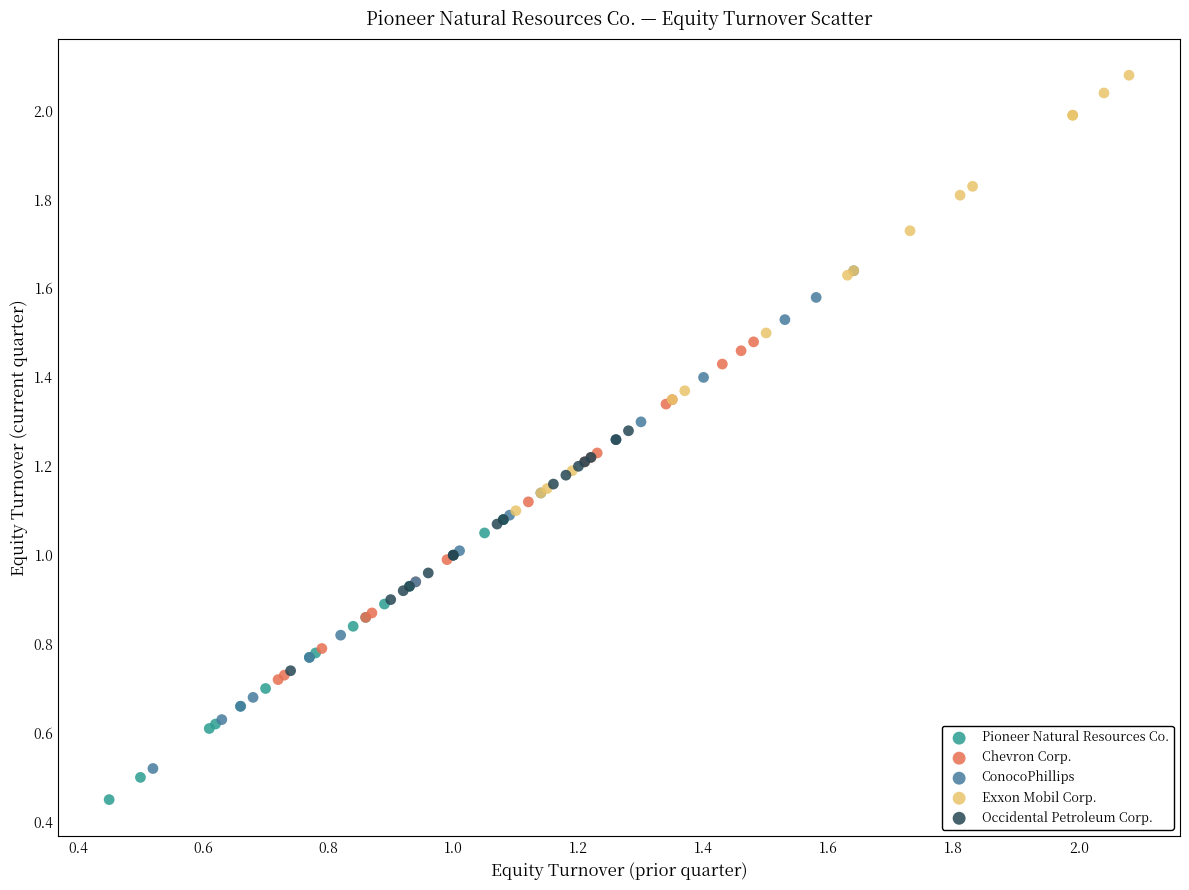

Which series reaches the minimum Y coordinate?

Pioneer Natural Resources Co.